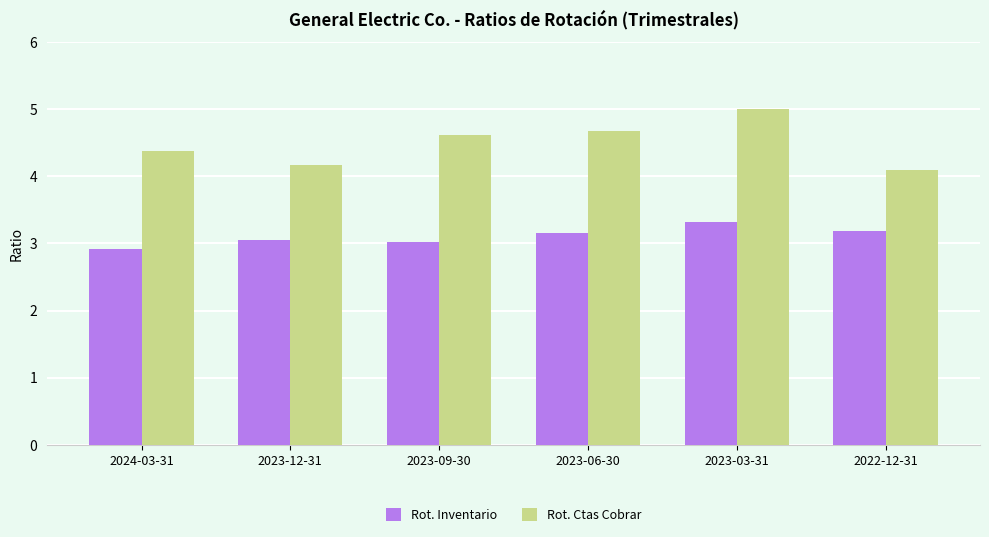

What position from the right is 2023-09-30?

4